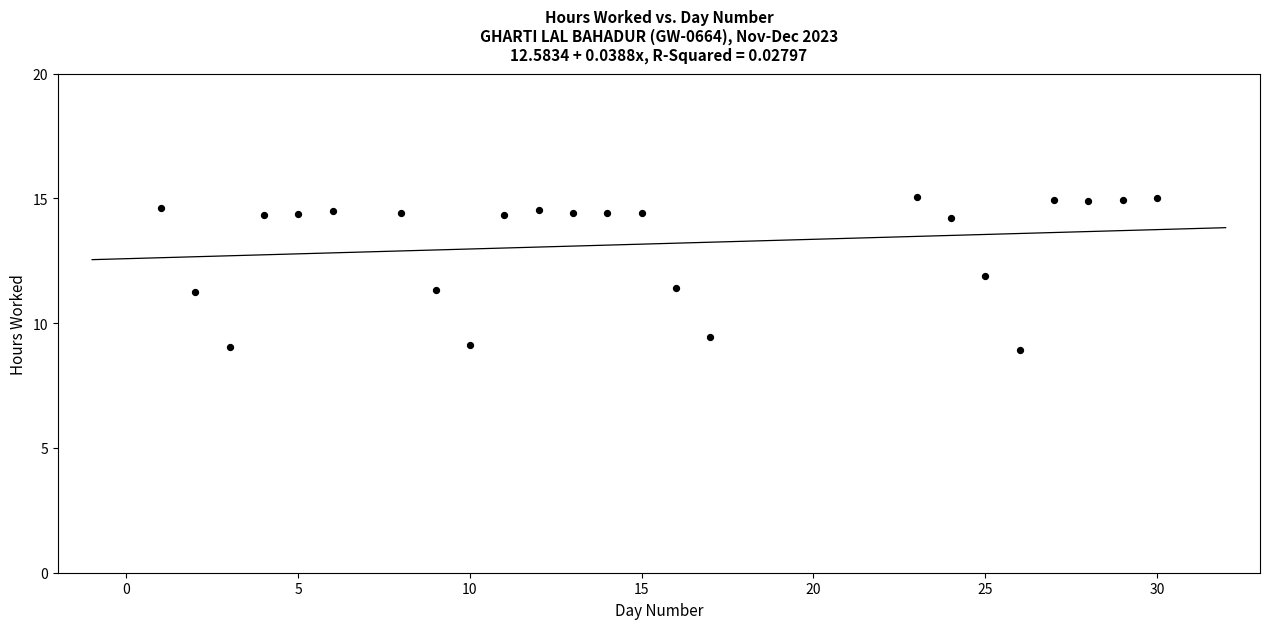

What is the range of X values (max minus min)?

29.0